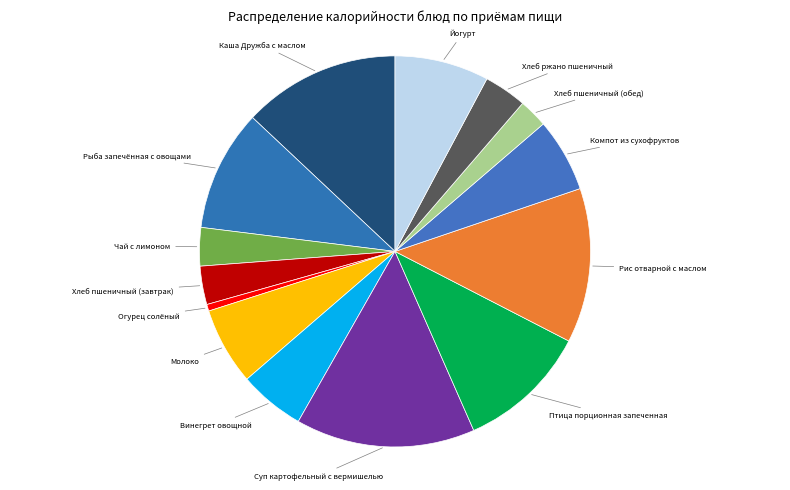

Which slice is the smallest?

Огурец солёный